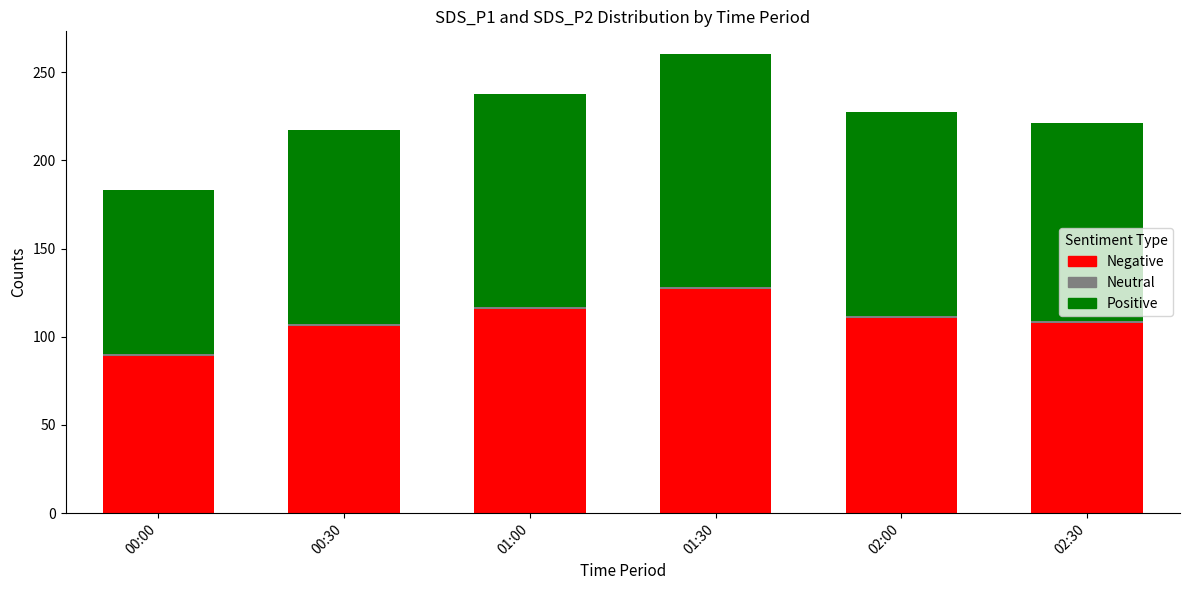

At which category is the sum across all series the highest?

01:30